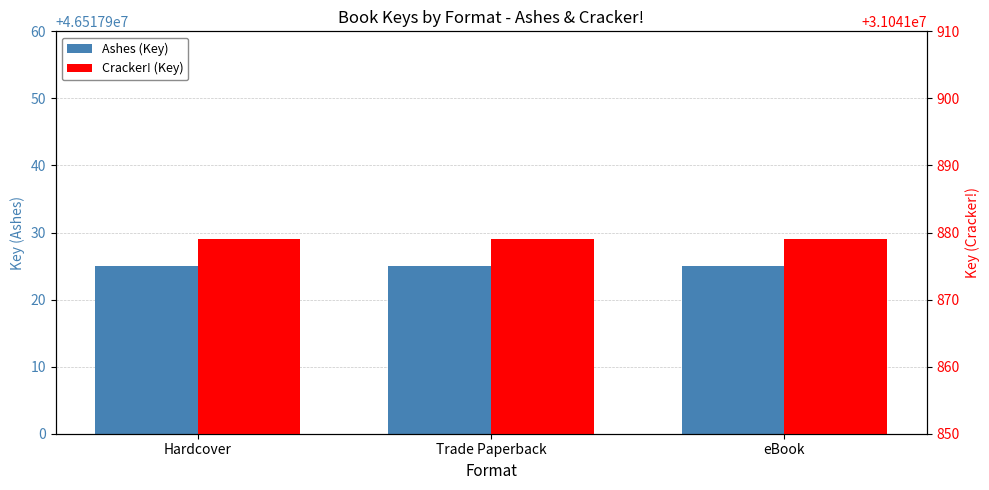

Which has a higher value, Trade Paperback or eBook?

Trade Paperback